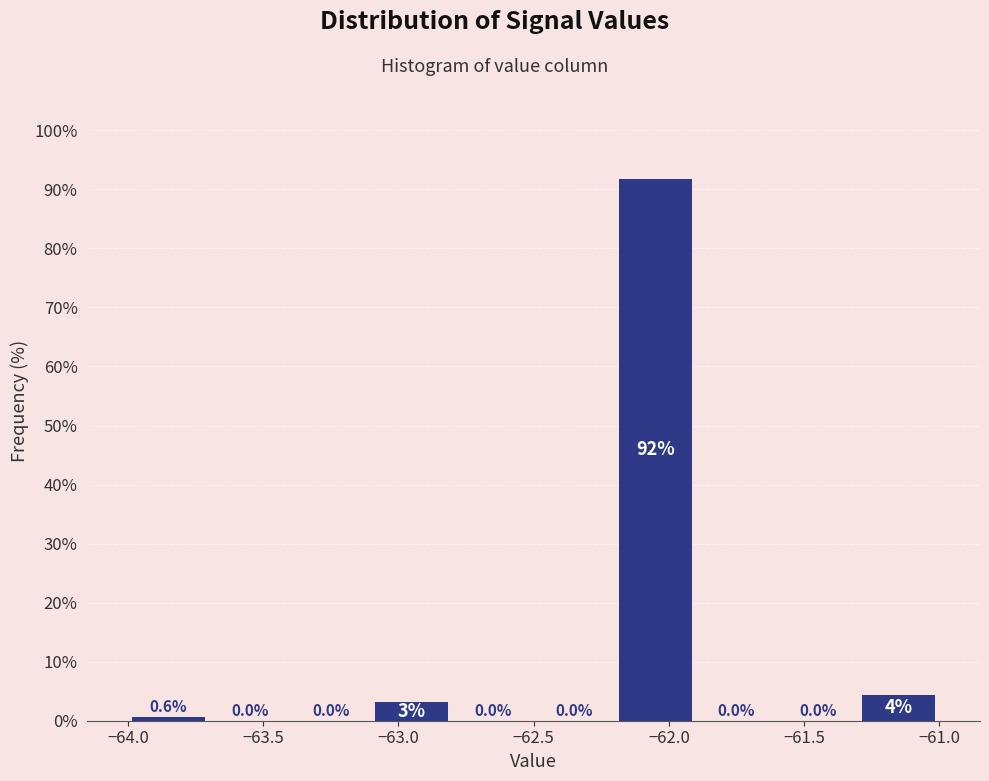

Which range on the x-axis has the tallest bar?

-62.2 to -61.9